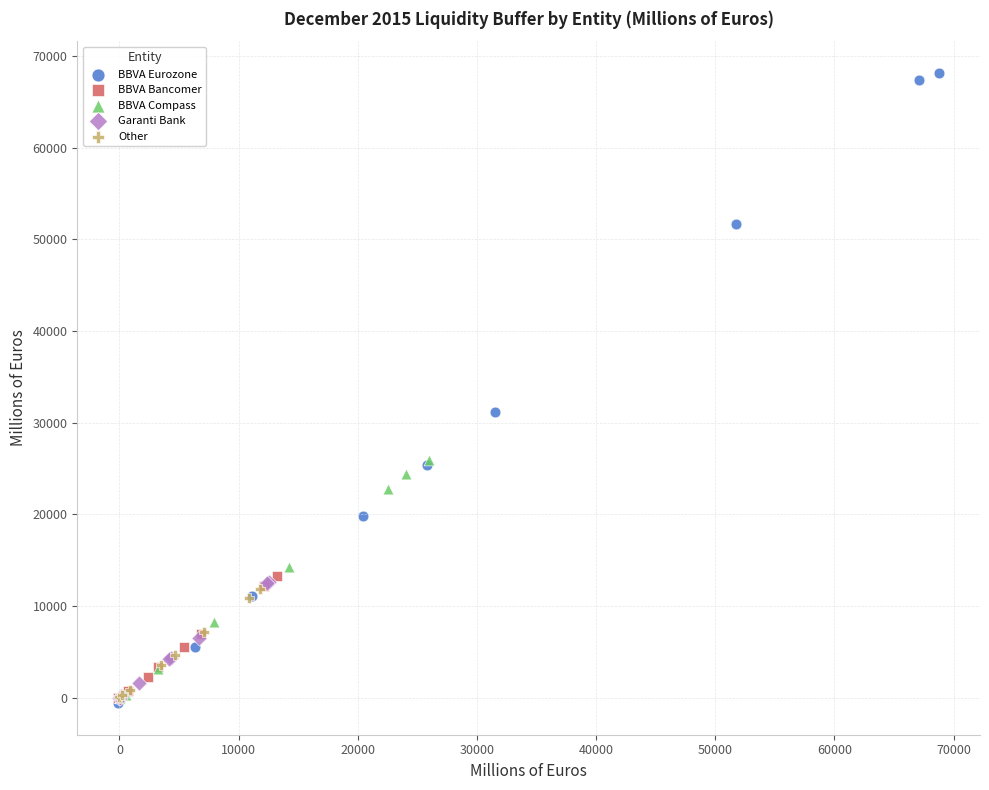

Which series reaches the maximum Y coordinate?

BBVA Eurozone